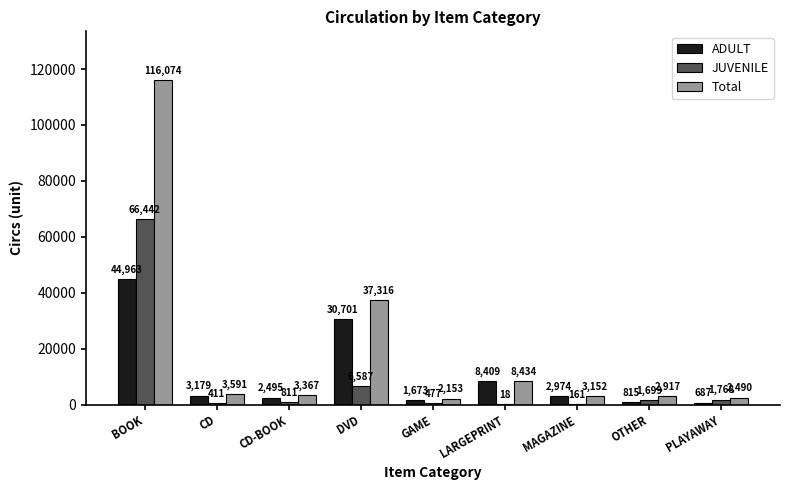

What are all the series names shown in the legend?

ADULT, JUVENILE, Total